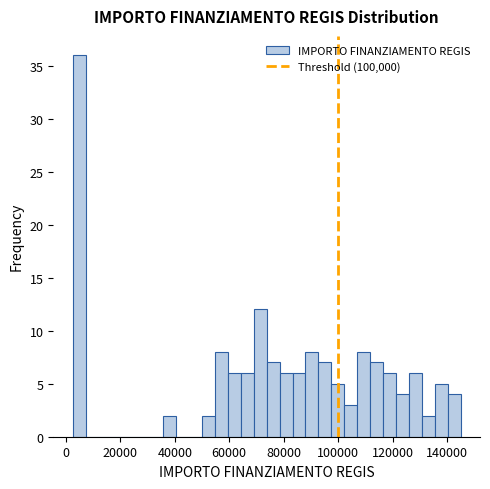

Around what value on the x-axis is the tallest bar? Give the approximate position of its centre, as read against the axis.

4000